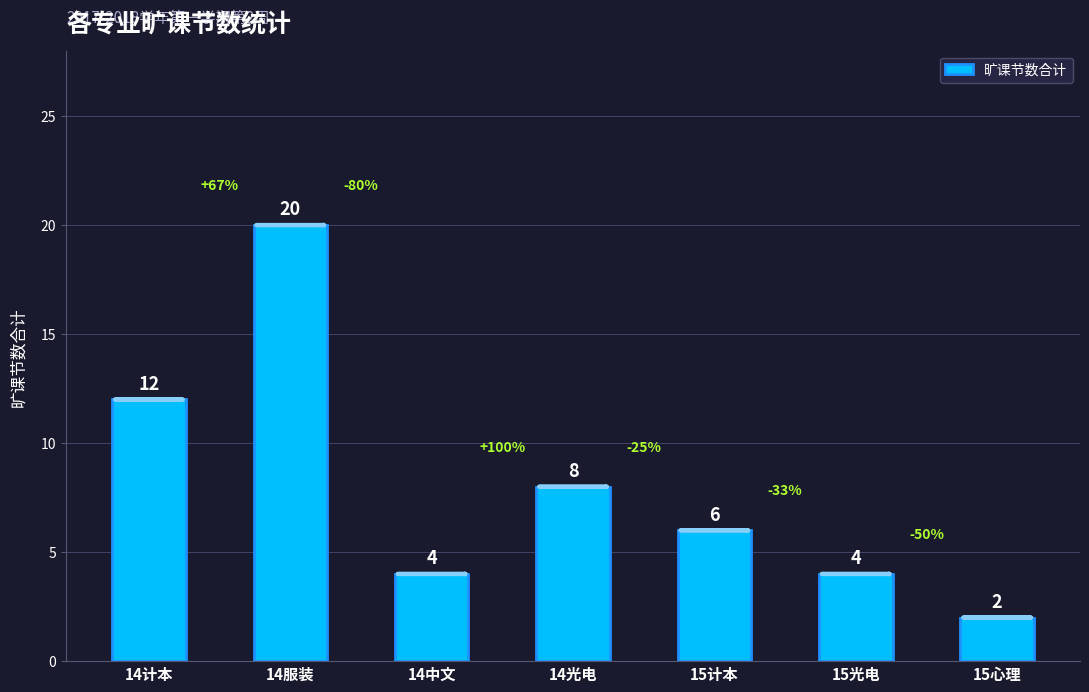

How many distinct data groups are displayed?

1